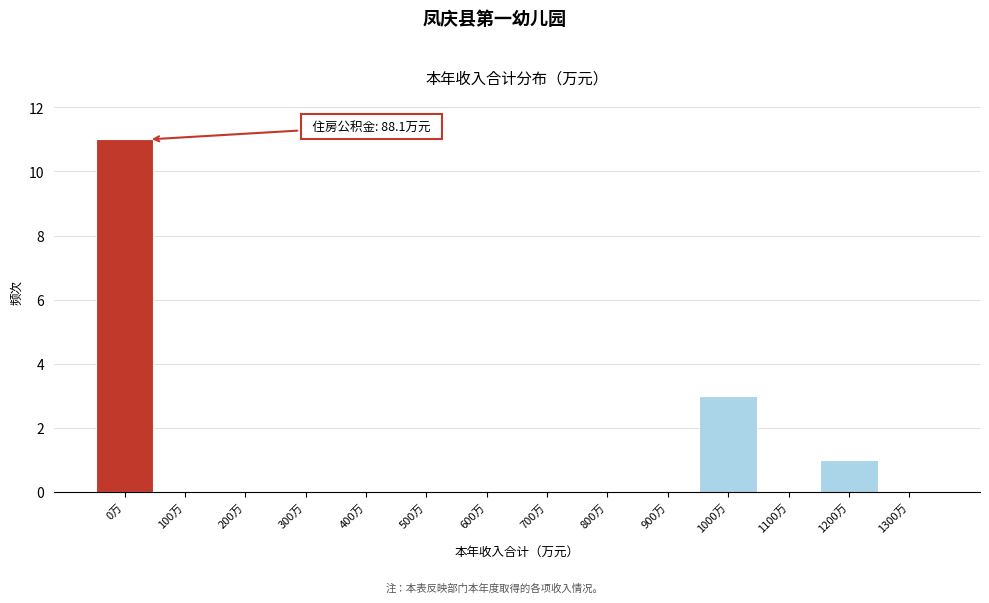

Reading left to right, extract all data points from this chart.

0万=11	100万=0	200万=0	300万=0	400万=0	500万=0	600万=0	700万=0	800万=0	900万=0	1000万=3	1100万=0	1200万=1	1300万=0